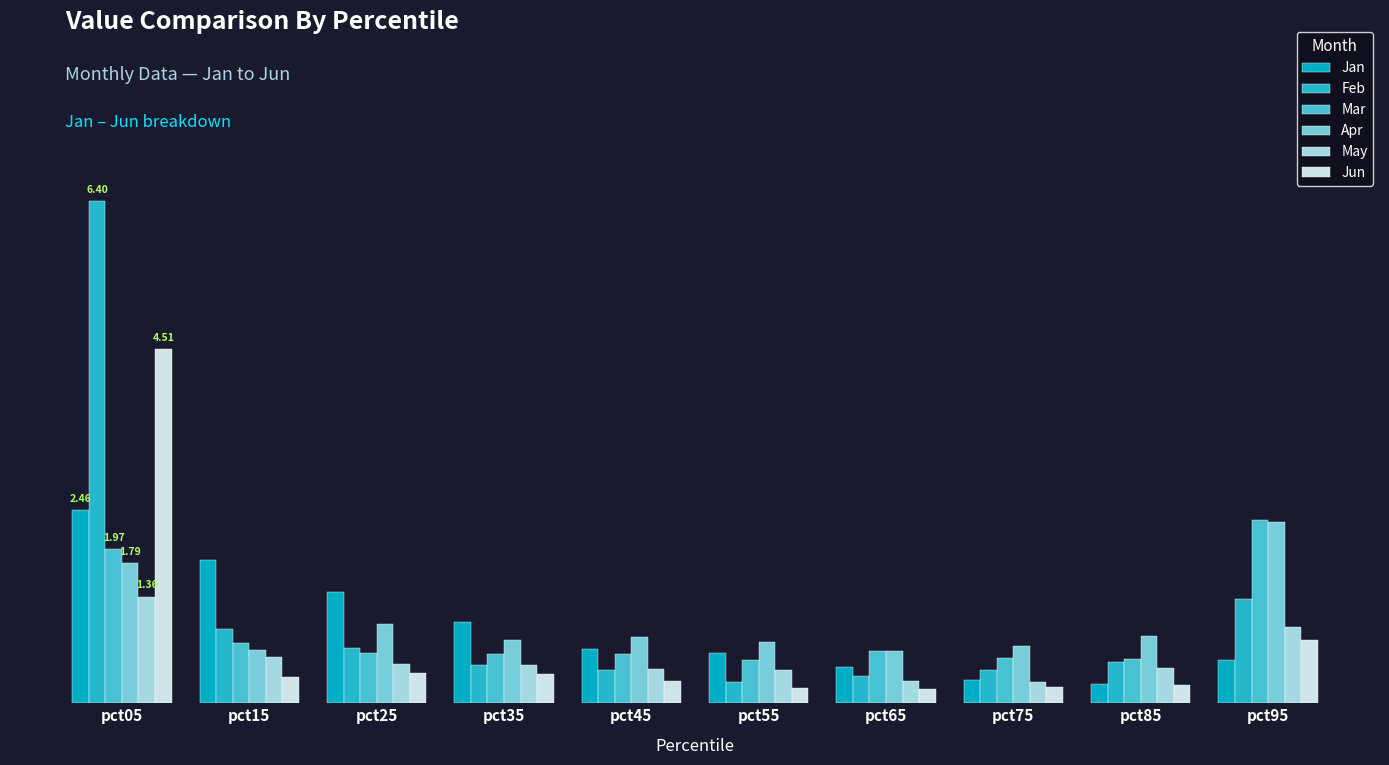

The value of Jun at pct75 is 0.2. True or false?

True